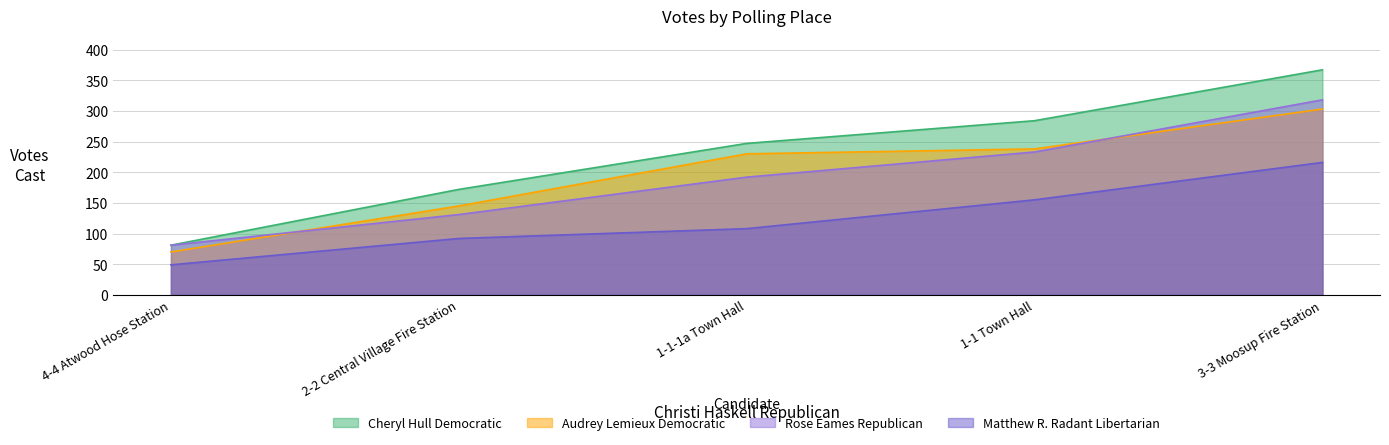

Which label corresponds to the largest value in the chart?

3-3 Moosup Fire Station